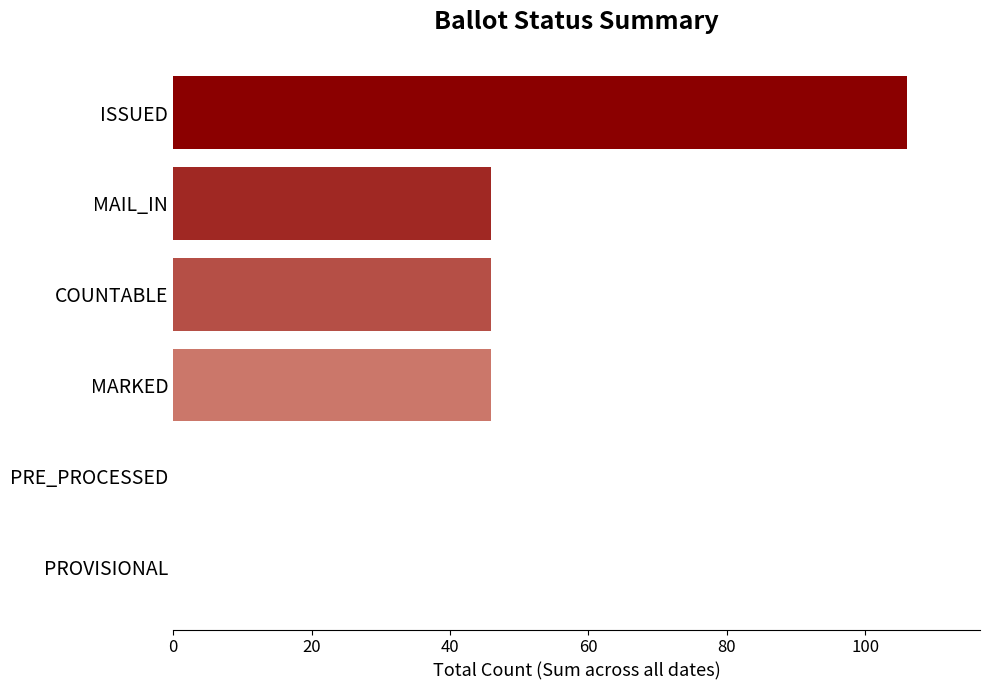

Is the value of COUNTABLE at 28 greater than the value of ISSUED at 17?

No